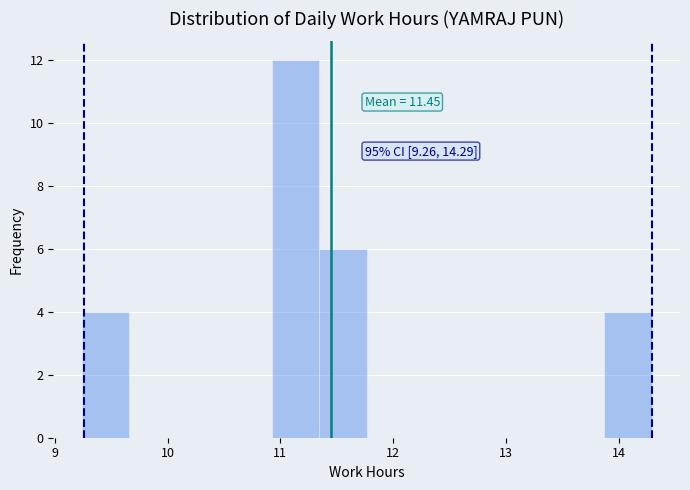

Which range on the x-axis has the tallest bar?

10.9 to 11.3